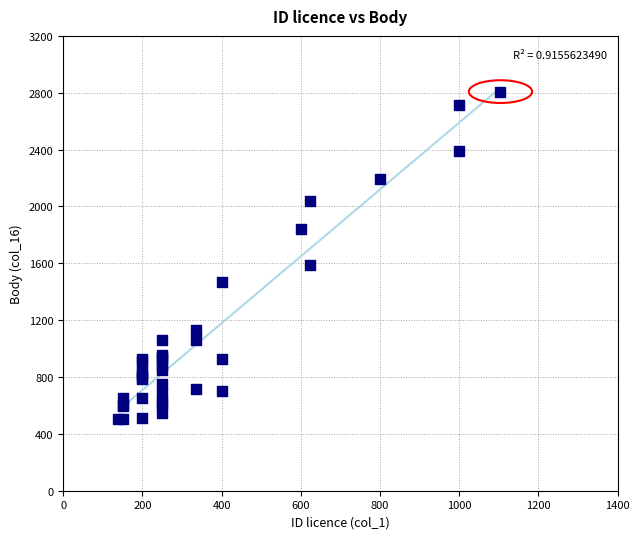

What Y value in the scatter plot is closest to 1655?

1589